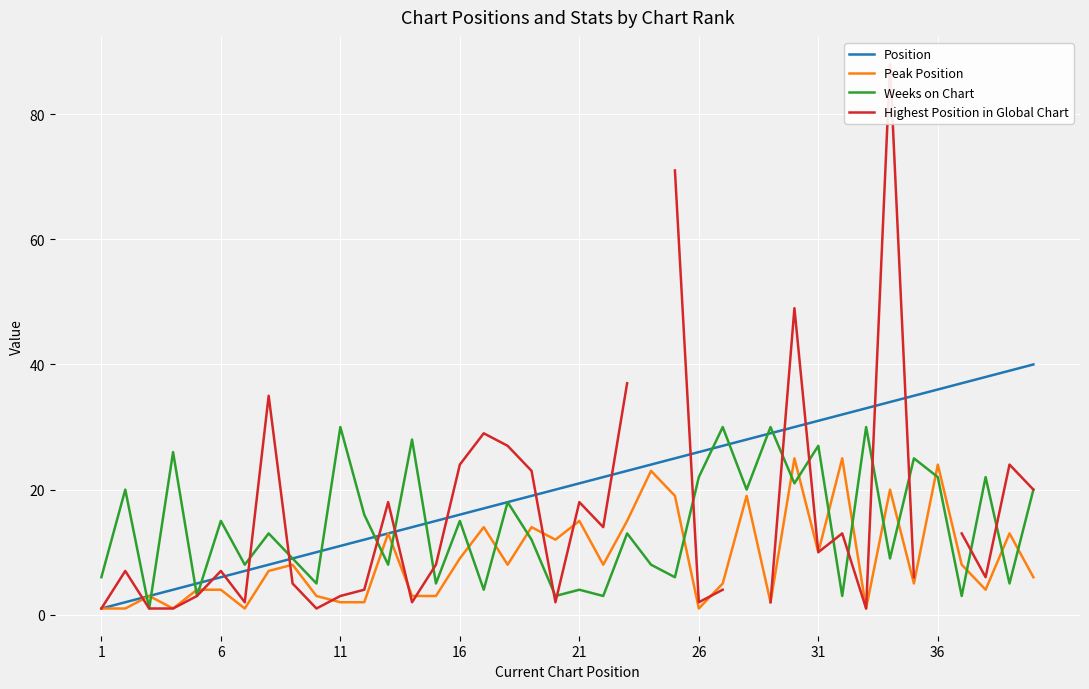

Does the chart display data point markers on the line(s)?

No